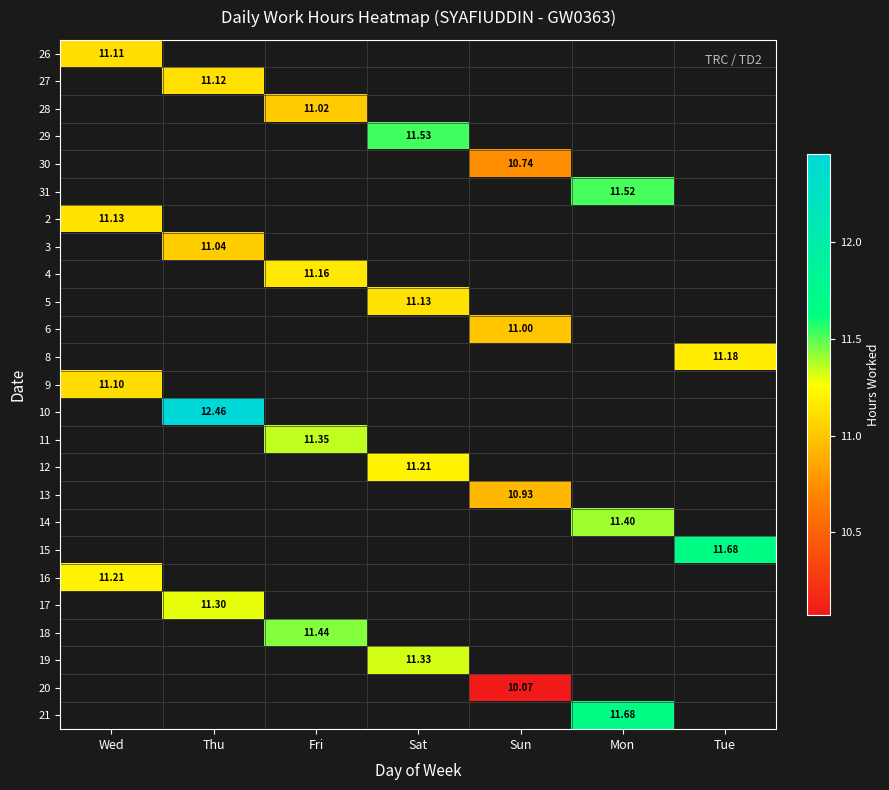

At how many categories does at least one series exceed 10?

7